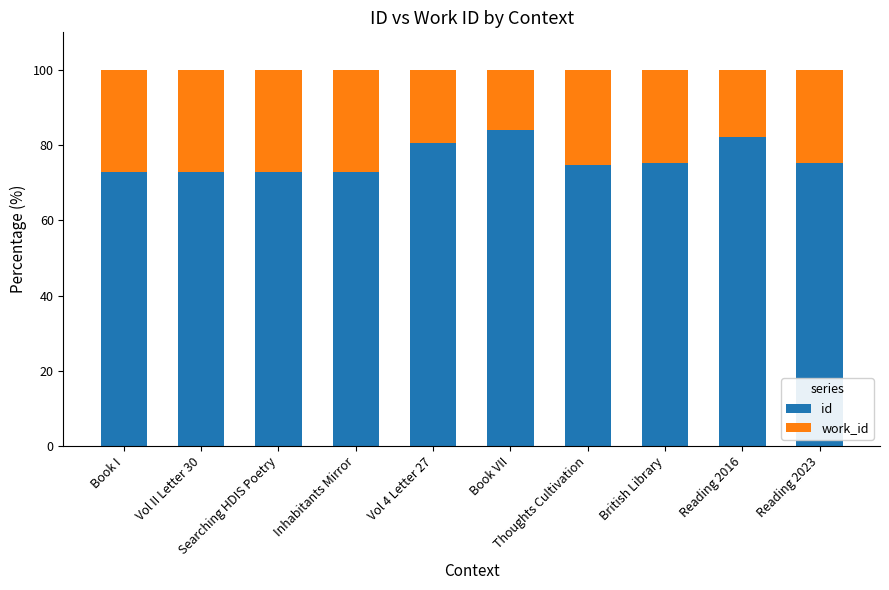

What is the sum of the id values at Book I and Vol II Letter 30?

145.7